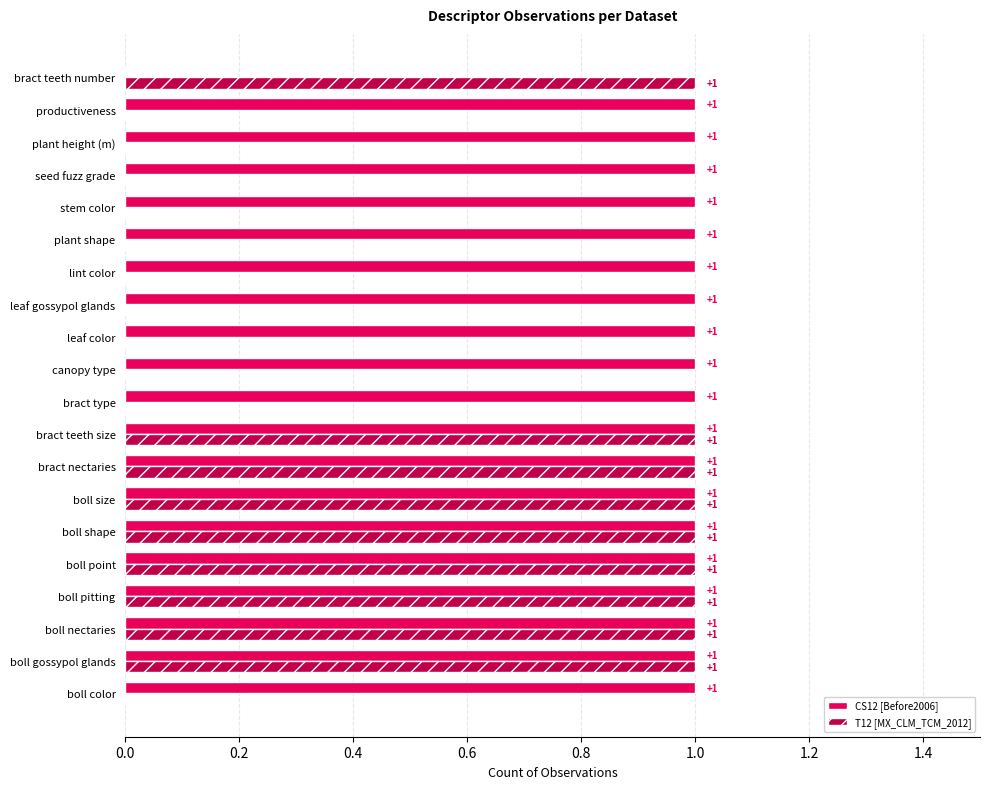

How many CS12 [Before2006] values are between 1 and 2?

19